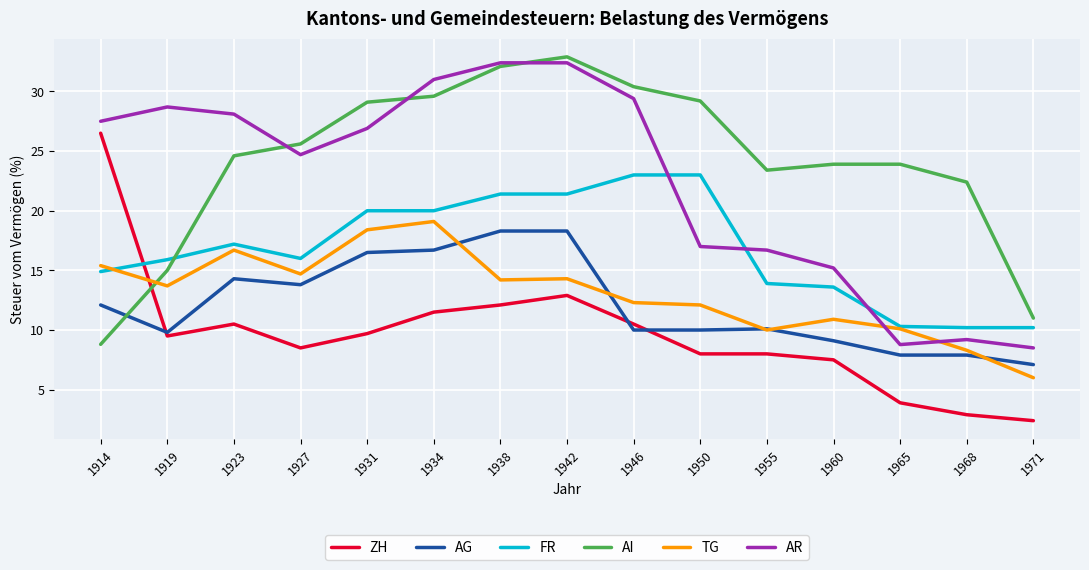

Which series has the largest total across all categories?

AI